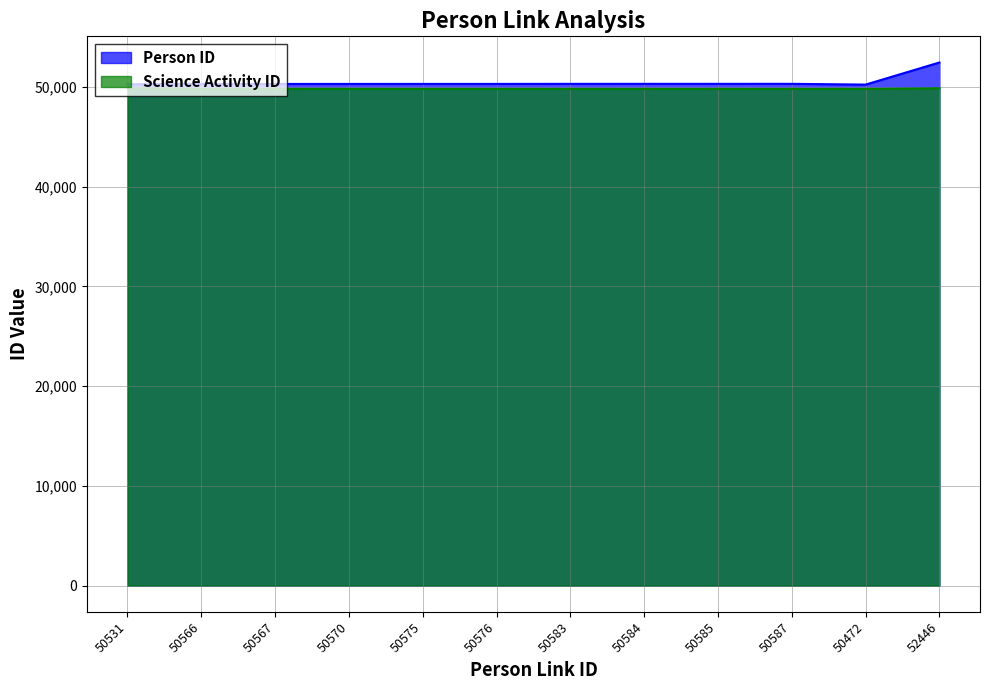

What is the lowest value of the Person ID series?

50225